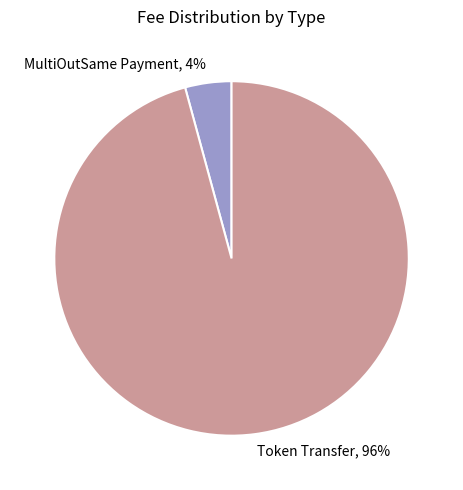

Is it true that MultiOutSame Payment is 12% of the pie?

False